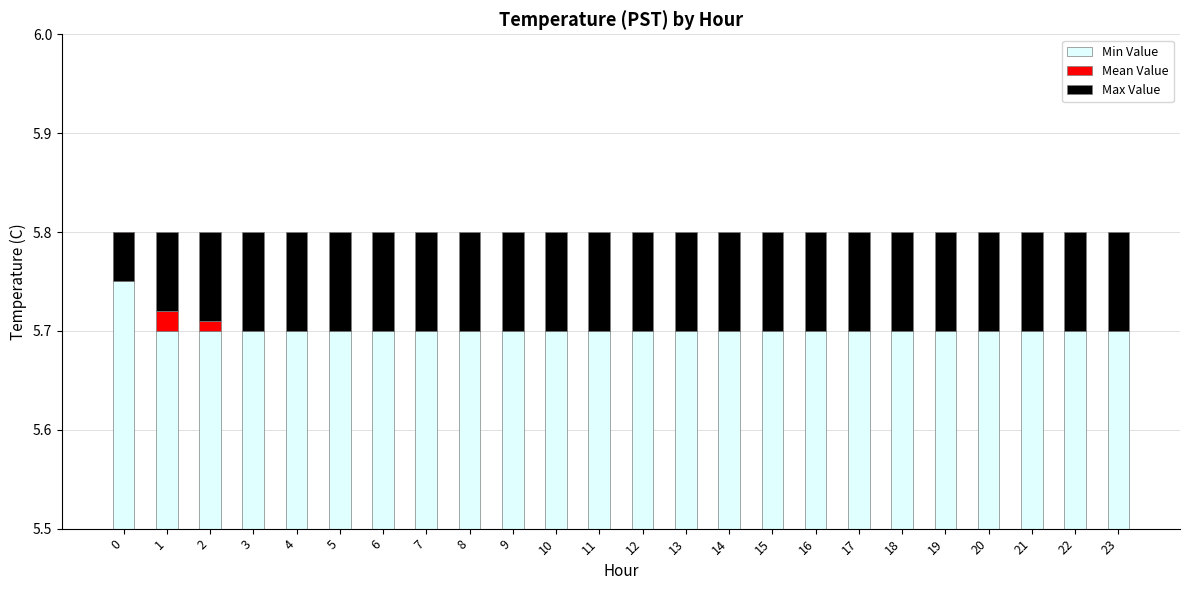

List the labels in order of Mean Value value, largest first.

1, 2, 3, 4, 5, 6, 7, 8, 9, 10, 11, 12, 13, 14, 15, 16, 17, 18, 19, 20, 21, 22, 23, 0